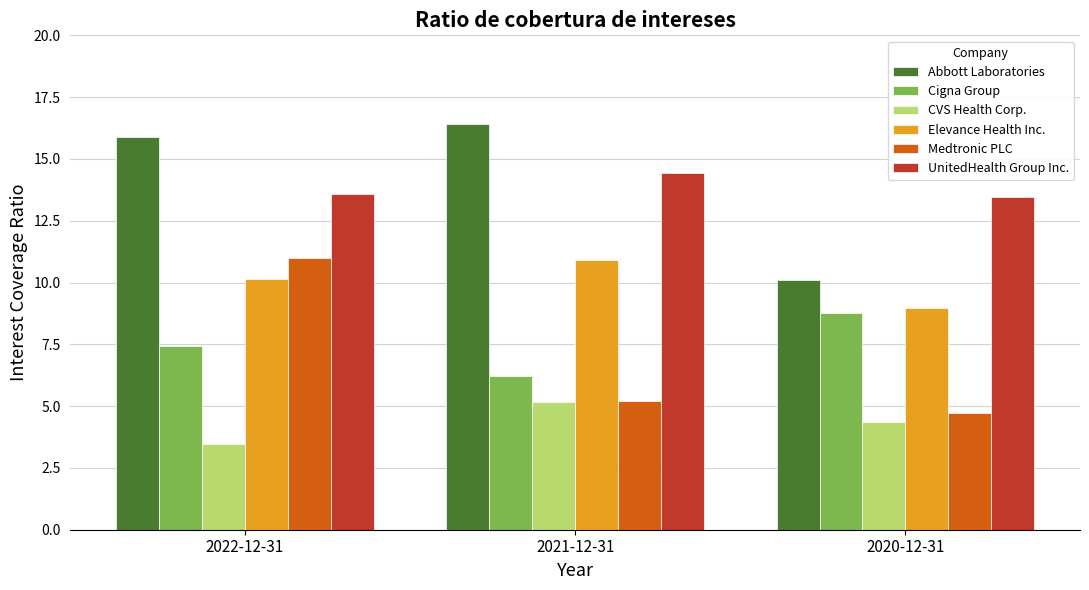

What is the value of the CVS Health Corp. bar at the 1st from the left?

3.5